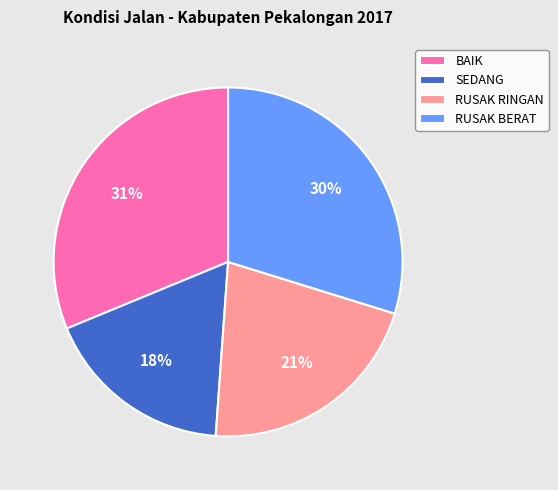

What is the largest slice in the pie chart?

BAIK